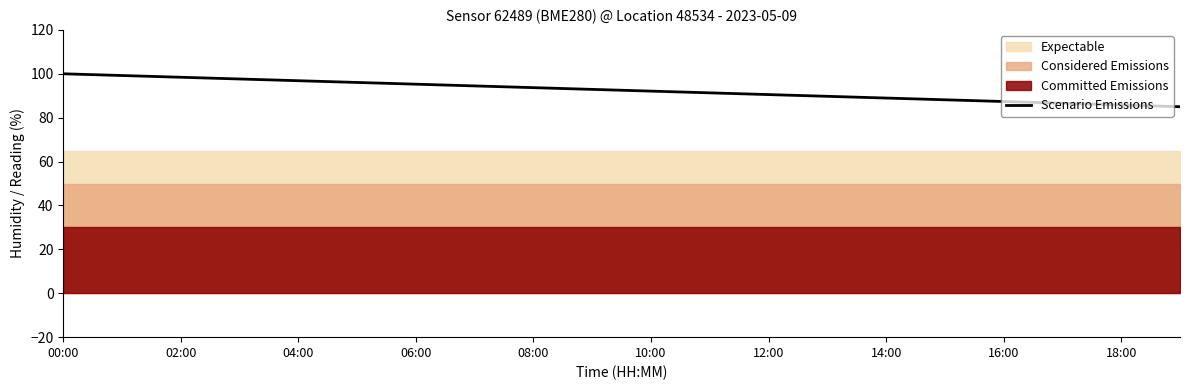

What is the maximum value for Scenario Emissions?

100.0